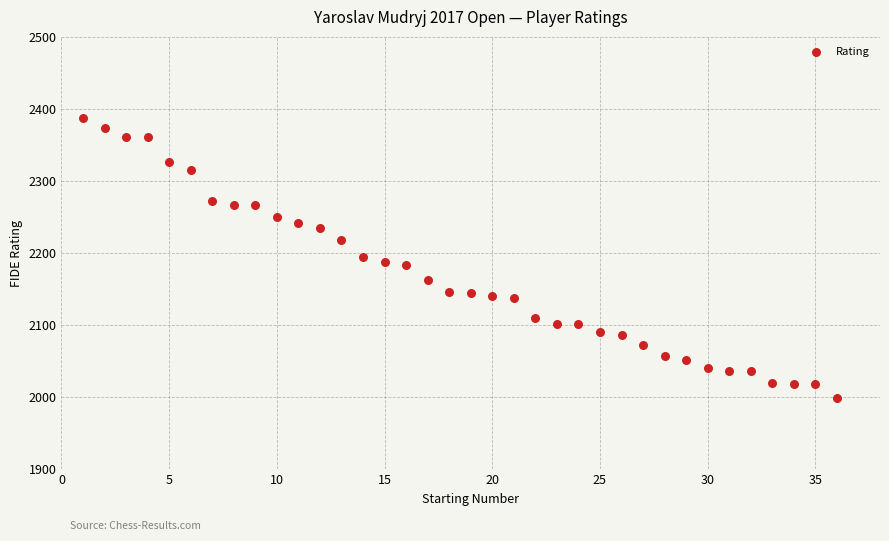

What is the range of X values (max minus min)?

35